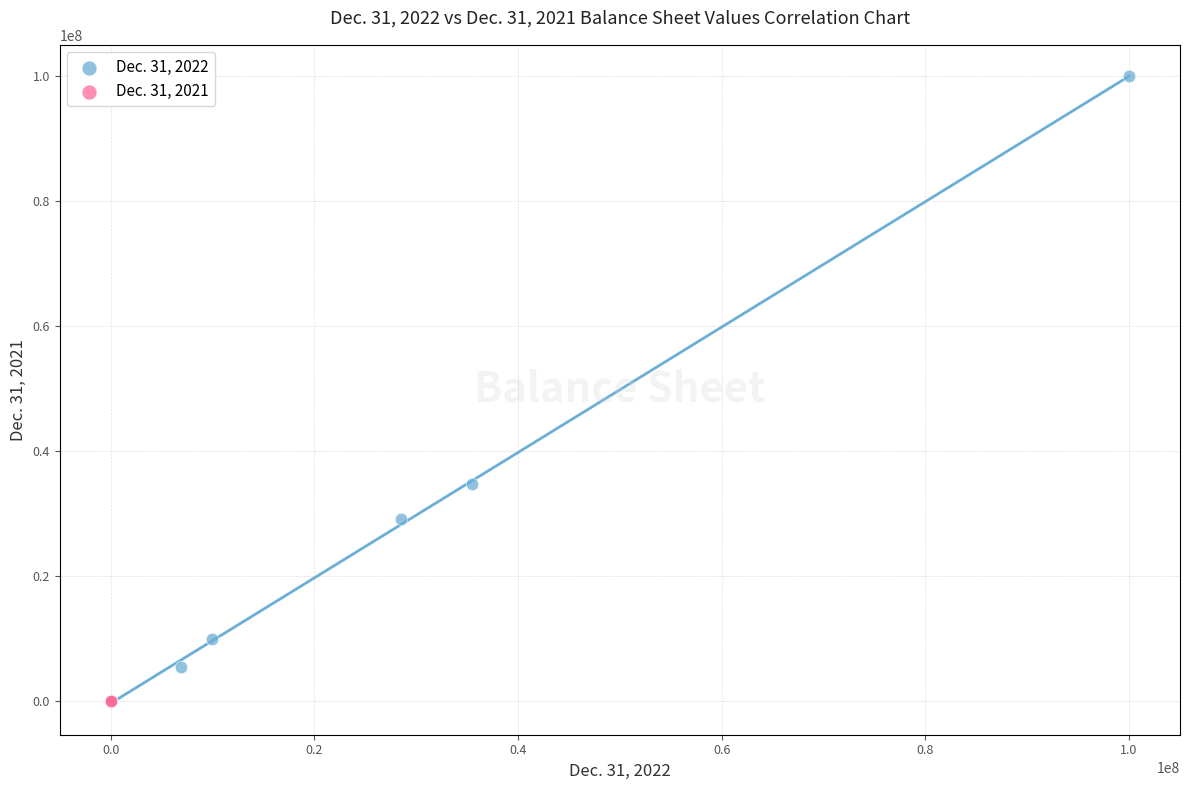

Which series contains the highest Y value?

Dec. 31, 2022